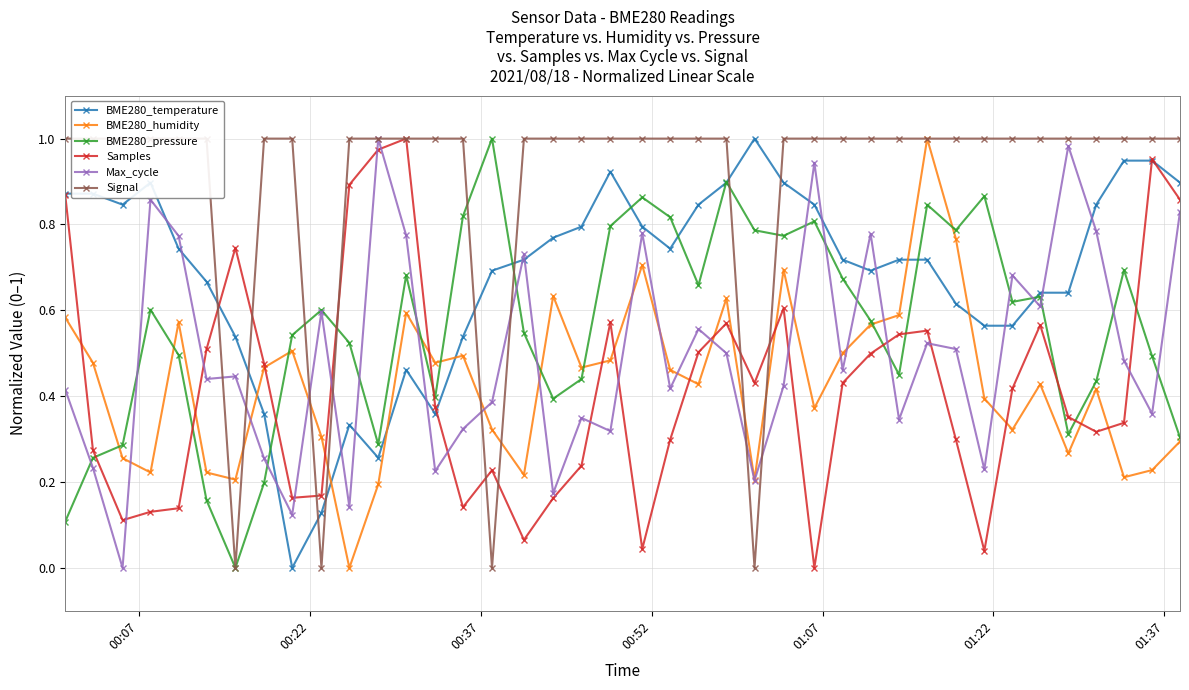

True or false: BME280_temperature has more than 0 interior local peaks.

True